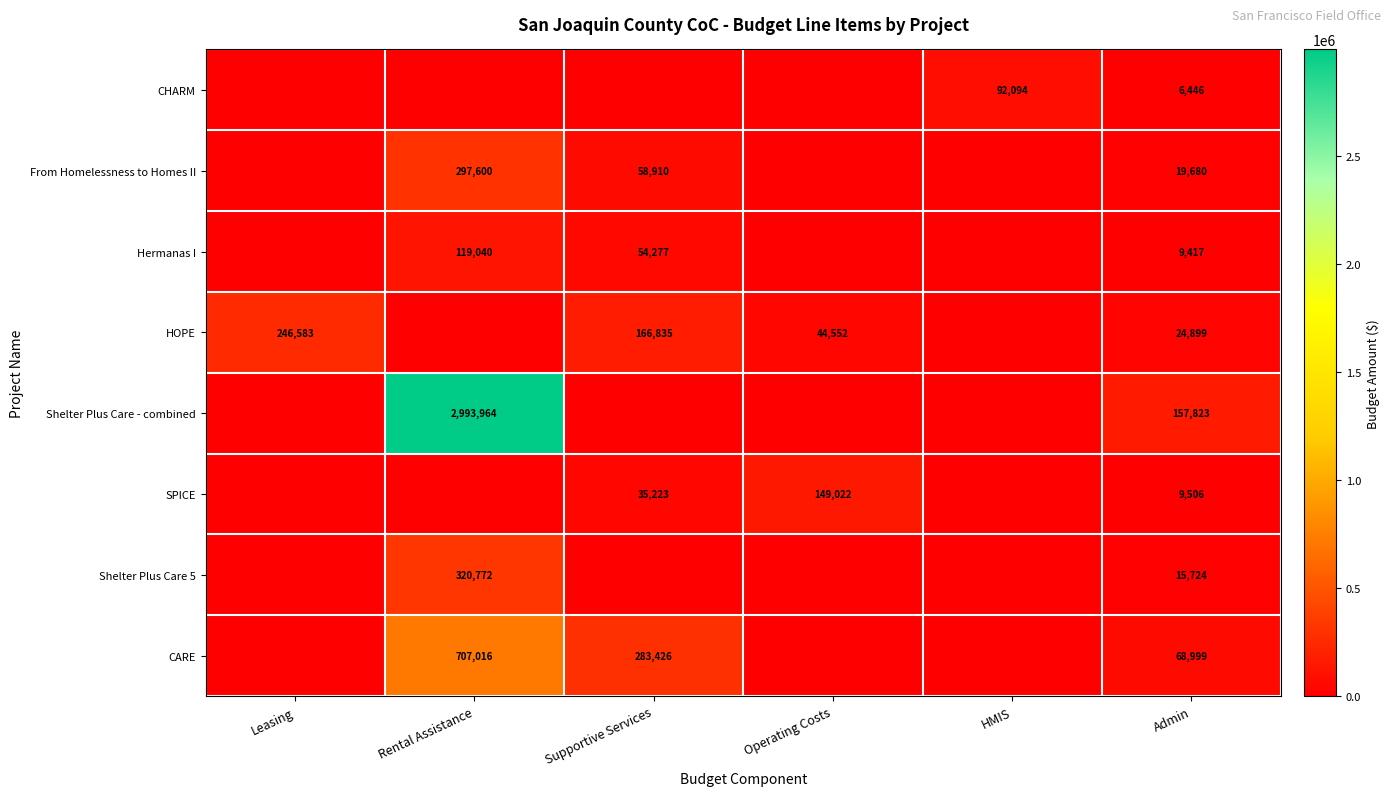

The SPICE series shows 9506 at Admin. True or false?

True